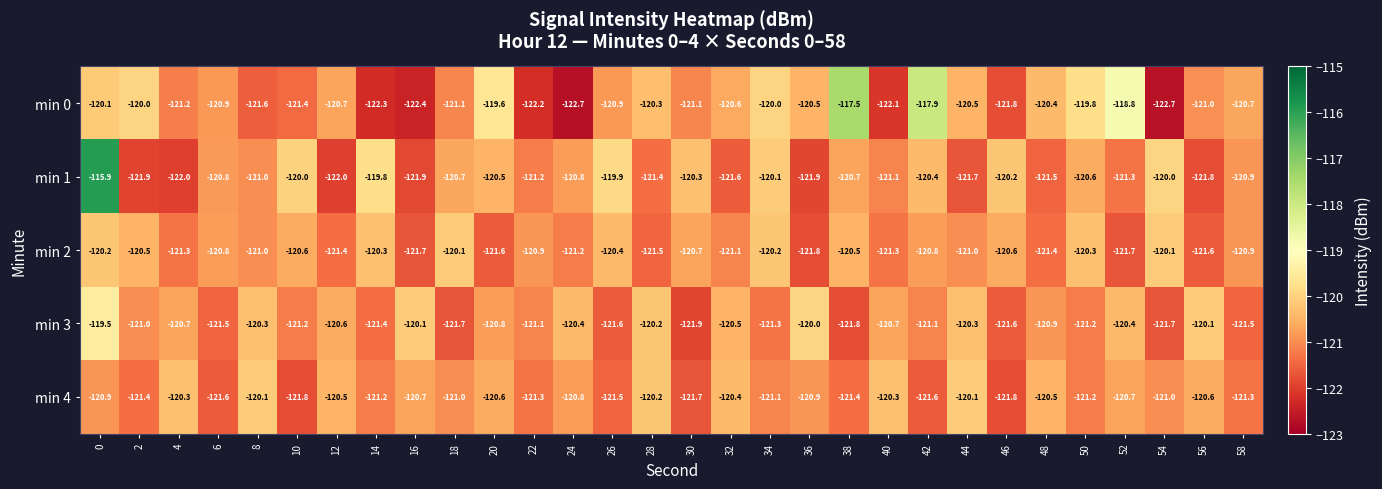

At 22, list the series in order from largest to smallest.

min 2, min 3, min 1, min 4, min 0